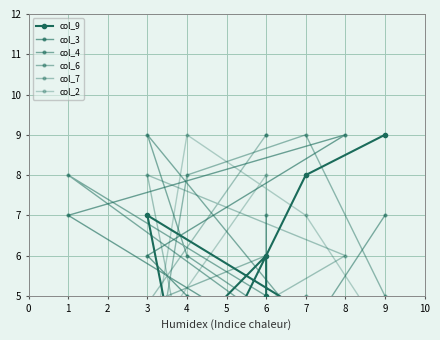

What is the average value of the col_2 series?

5